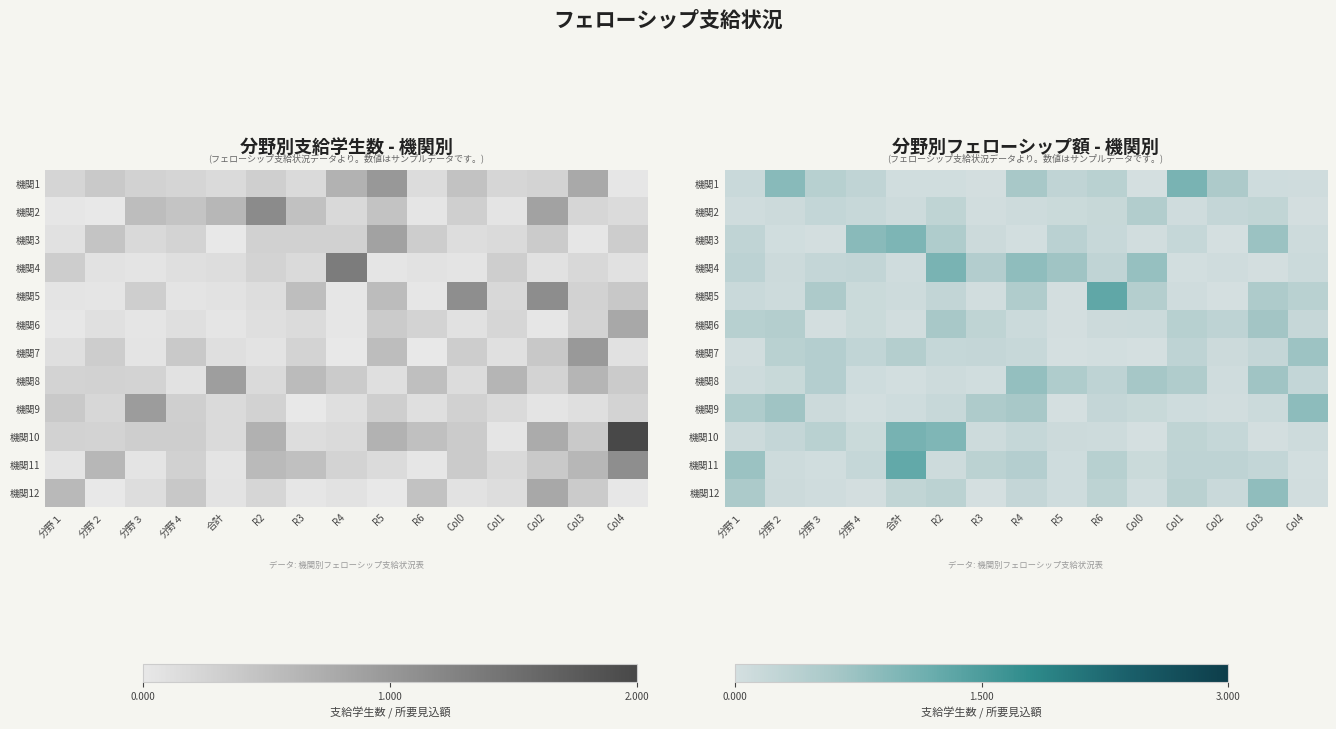

What is the spread (max minus min) of values at Col4?

0.8